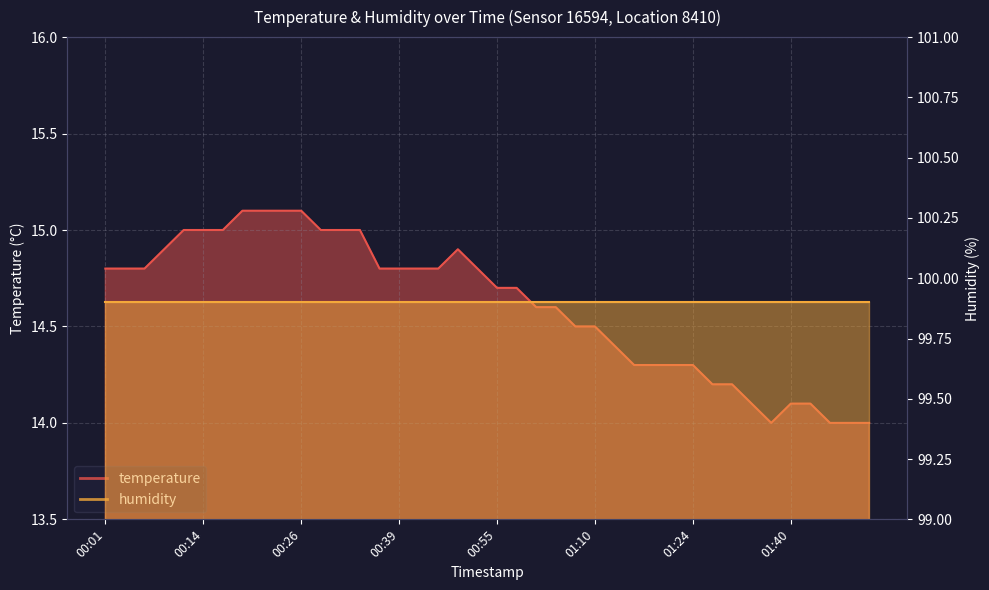

Reading left to right, extract all data points from this chart.

00:01=14.8	00:04=14.8	00:06=14.8	00:09=14.9	00:11=15.0	00:14=15.0	00:16=15.0	00:19=15.1	00:21=15.1	00:24=15.1	00:26=15.1	00:29=15.0	00:31=15.0	00:34=15.0	00:36=14.8	00:39=14.8	00:41=14.8	00:47=14.8	00:50=14.9	00:52=14.8	00:55=14.7	00:57=14.7	01:00=14.6	01:02=14.6	01:05=14.5	01:10=14.5	01:13=14.4	01:16=14.3	01:18=14.3	01:21=14.3	01:24=14.3	01:30=14.2	01:32=14.2	01:35=14.1	01:37=14.0	01:40=14.1	01:42=14.1	01:45=14.0	01:48=14.0	01:50=14.0